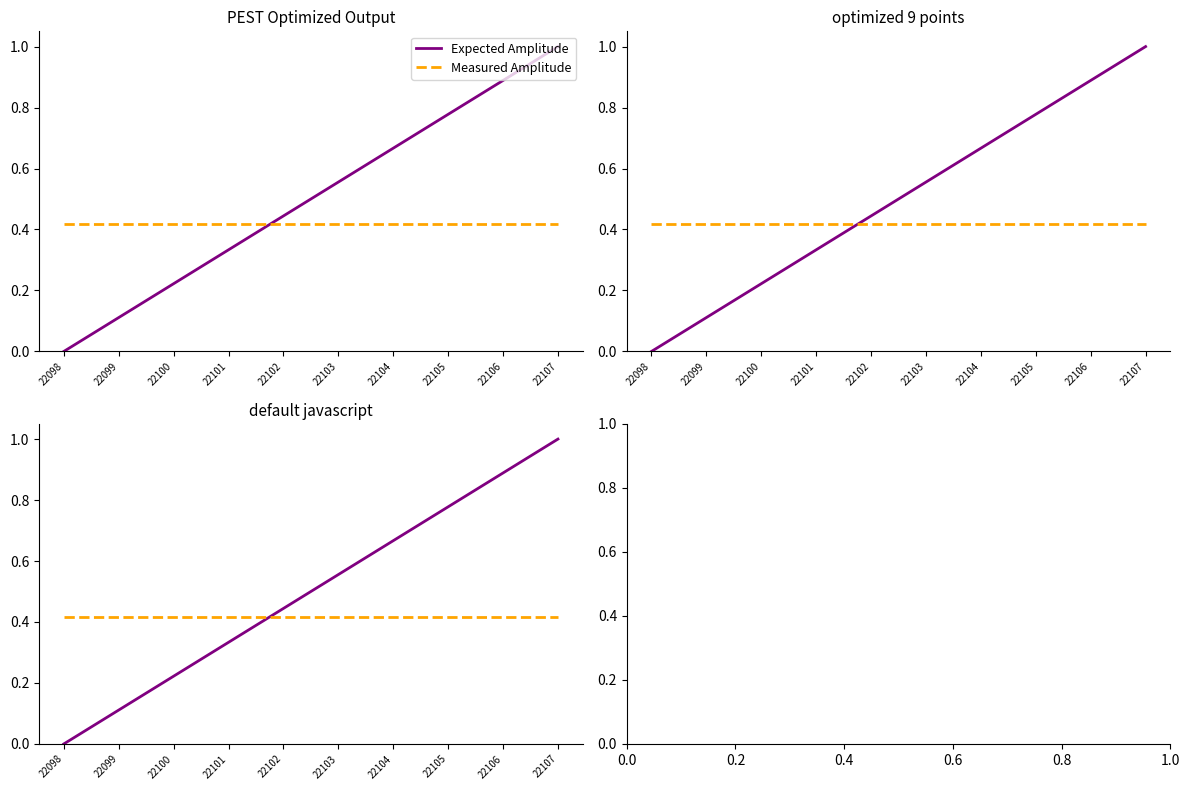

Which category has the lowest value in the Expected Amplitude series?

22098